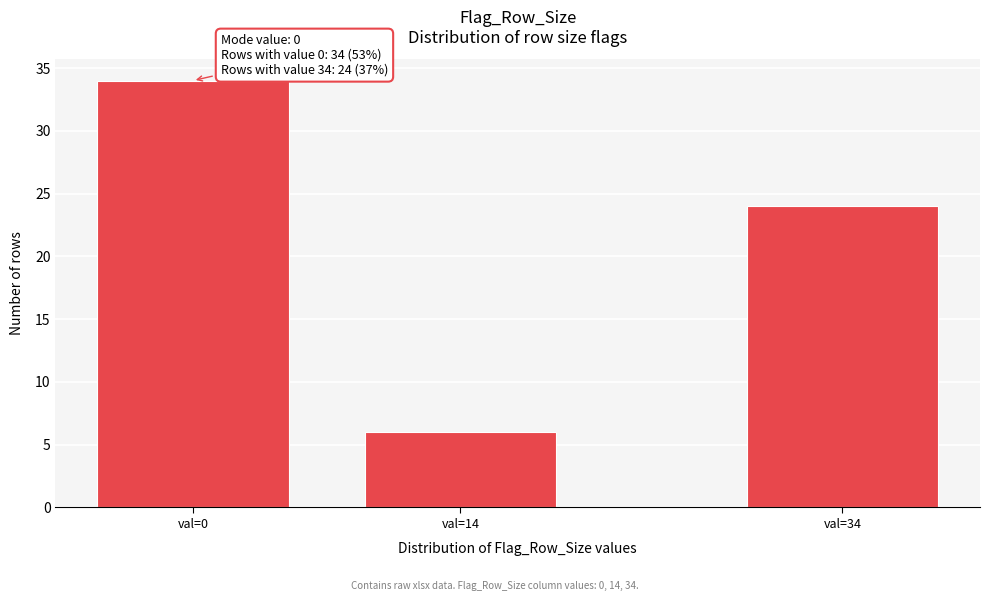

Reading left to right, extract all data points from this chart.

val=0=34	val=14=6	val=34=24